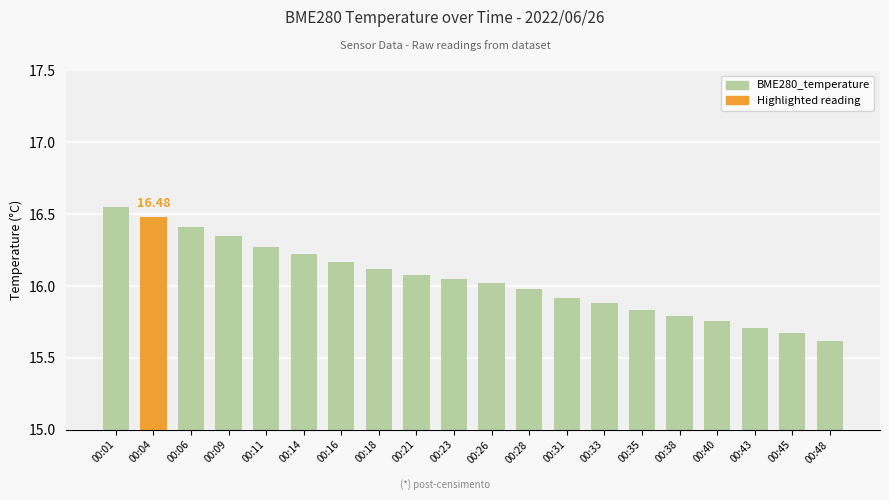

Which category has the highest value across all series?

00:01